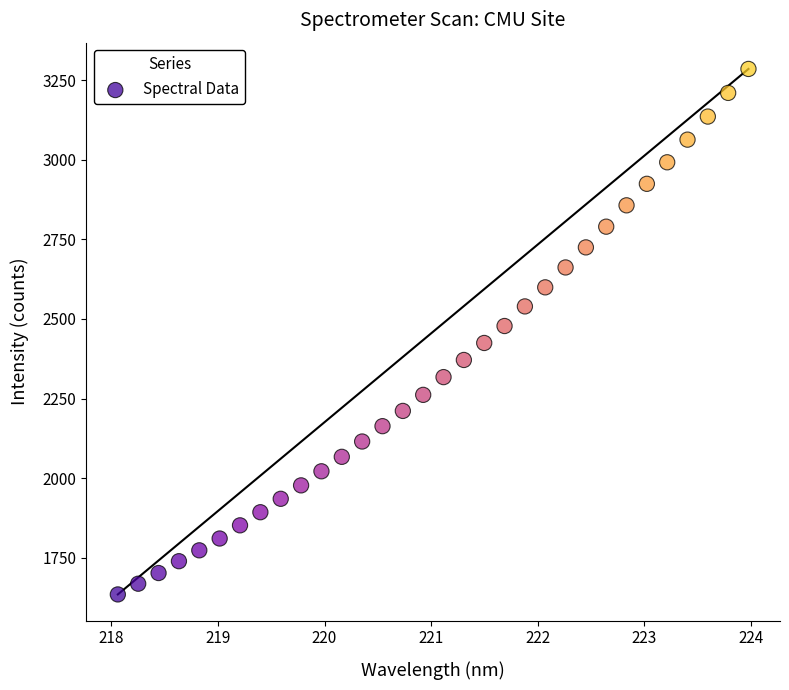

What is the range of X values (max minus min)?

5.9